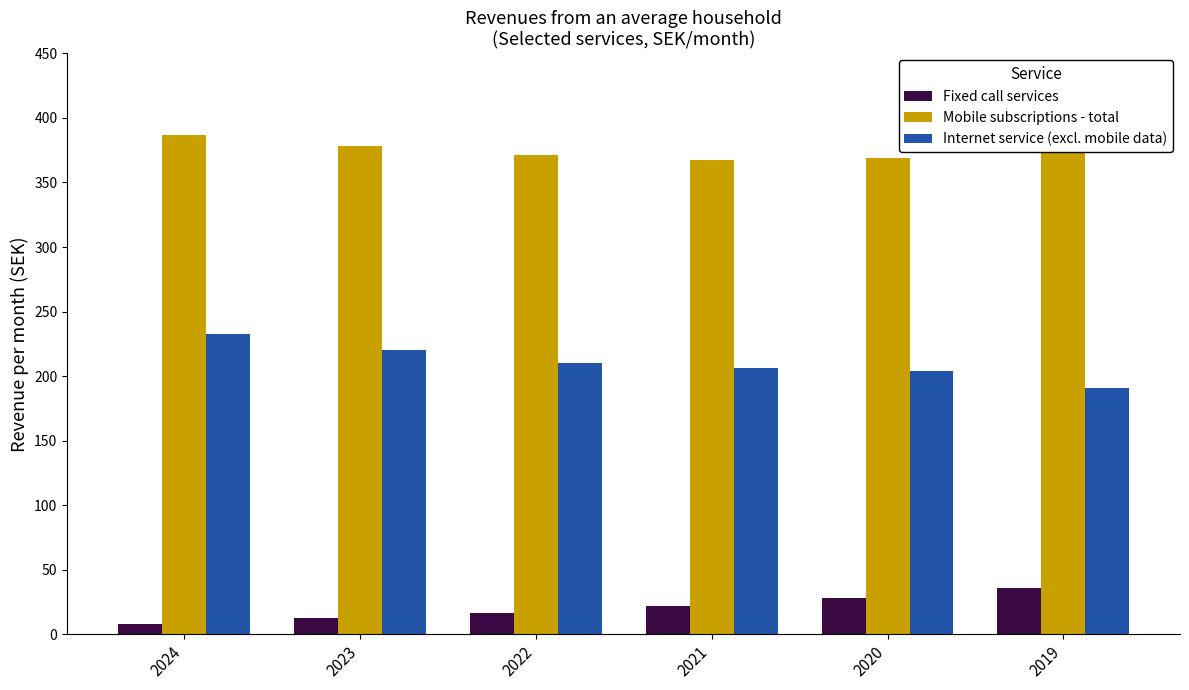

What is the sum of the Fixed call services values at 2021 and 2019?

57.1